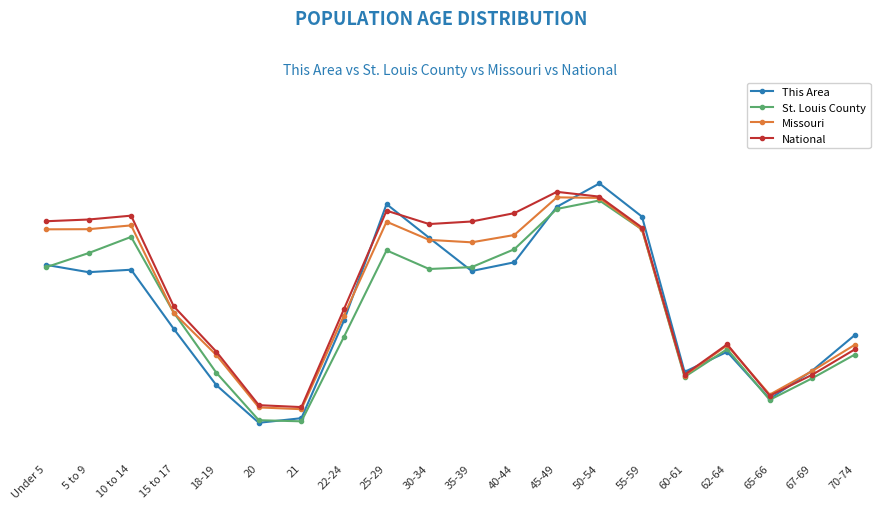

Is this an area chart (filled region under the line)?

No